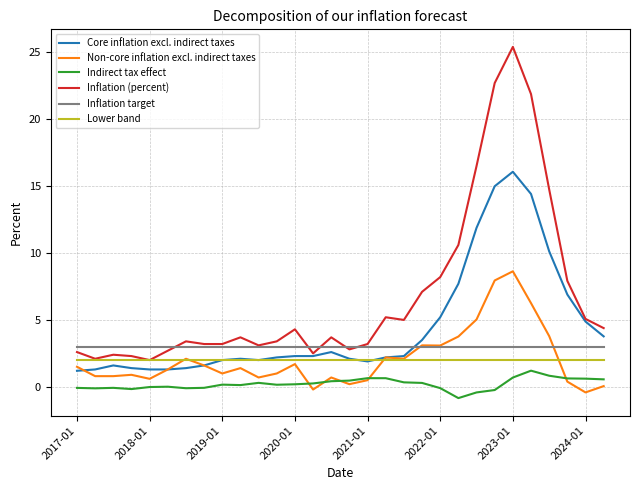

Which series has the largest total across all categories?

Inflation (percent)